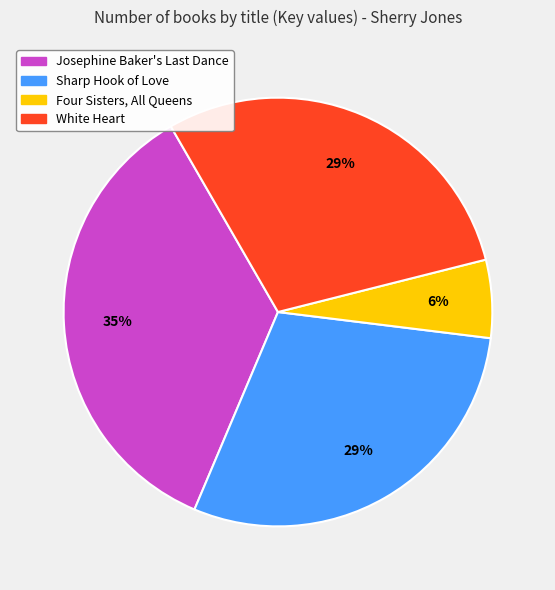

What percentage is the Four Sisters, All Queens slice, to the nearest percent?

6%